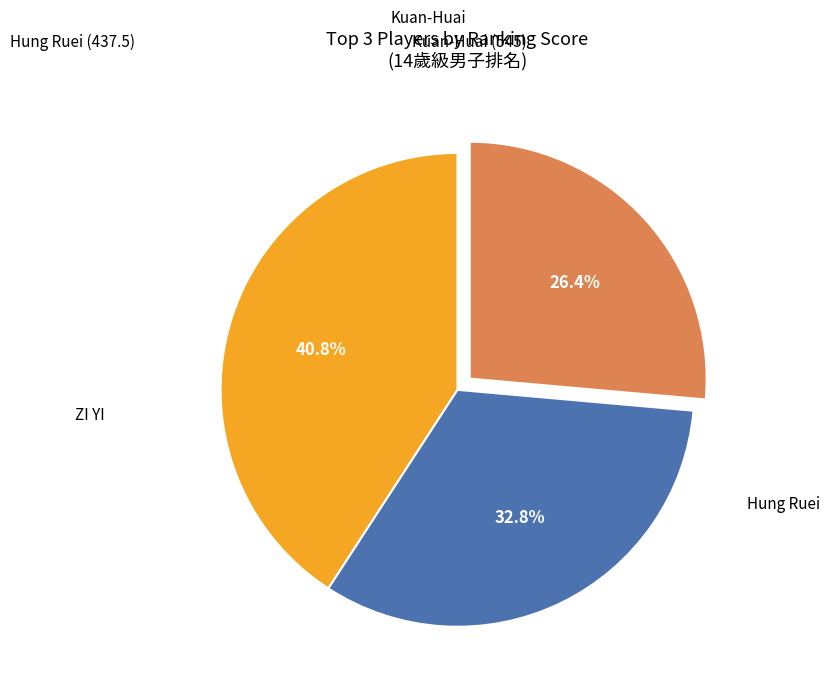

Does any single category account for the majority?

No